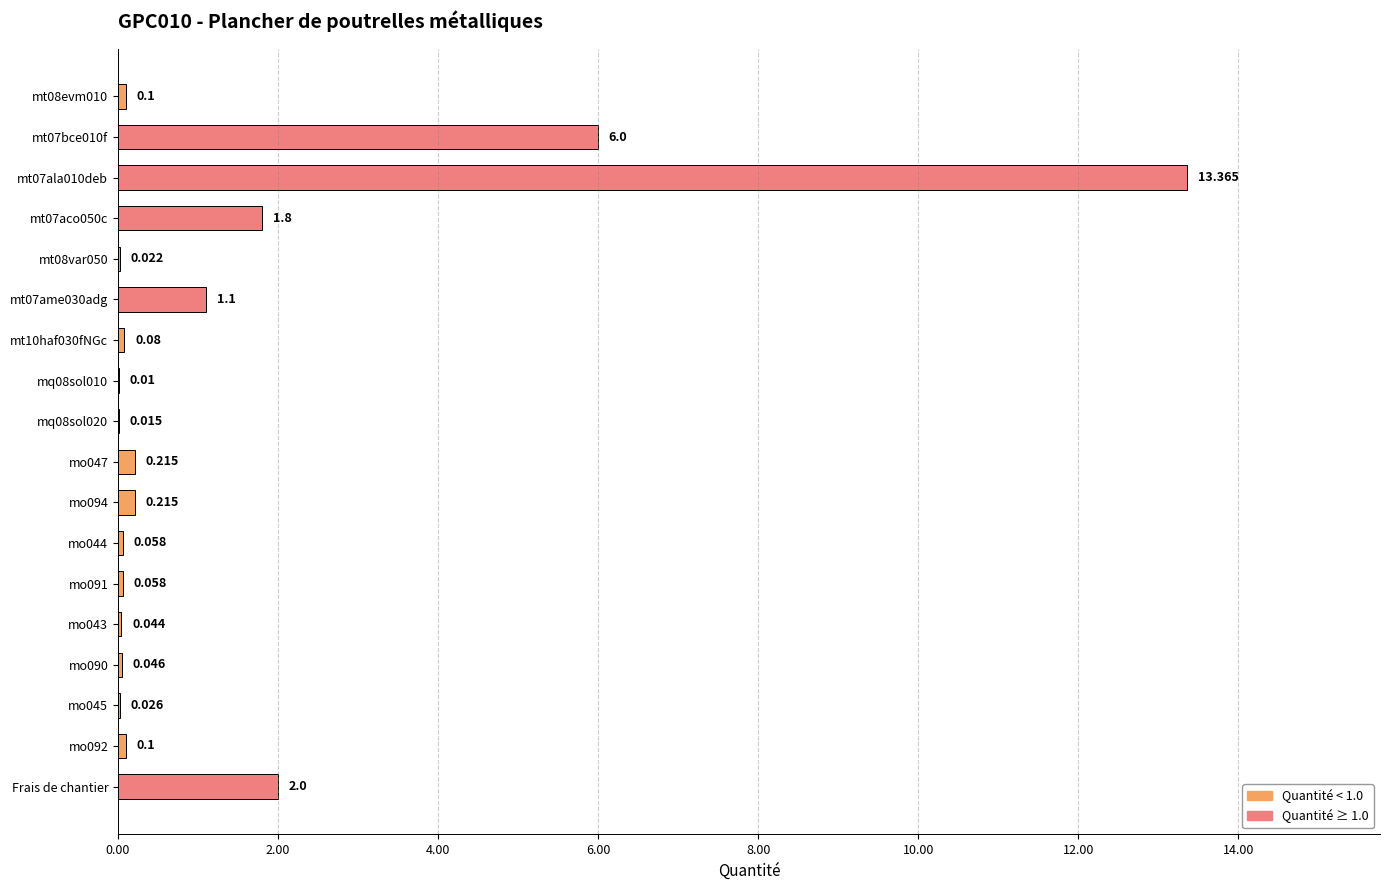

Between mo092 and Frais de chantier, which is larger?

Frais de chantier